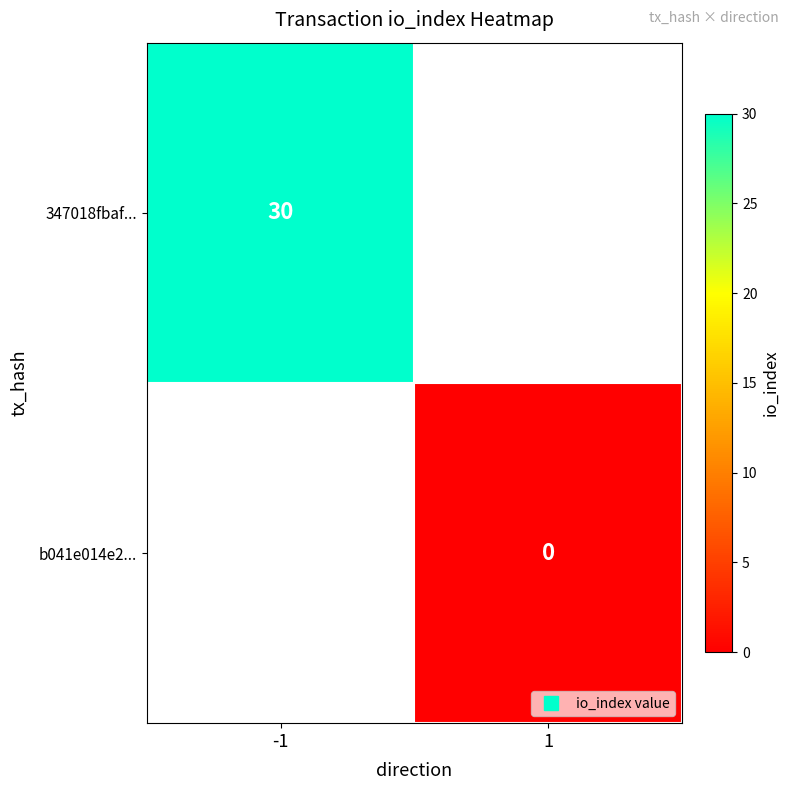

What is the maximum value for 347018fbaf...?

30.0